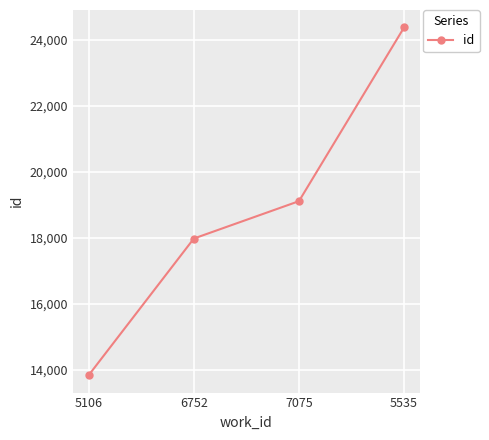

What position from the right is 6752?

3